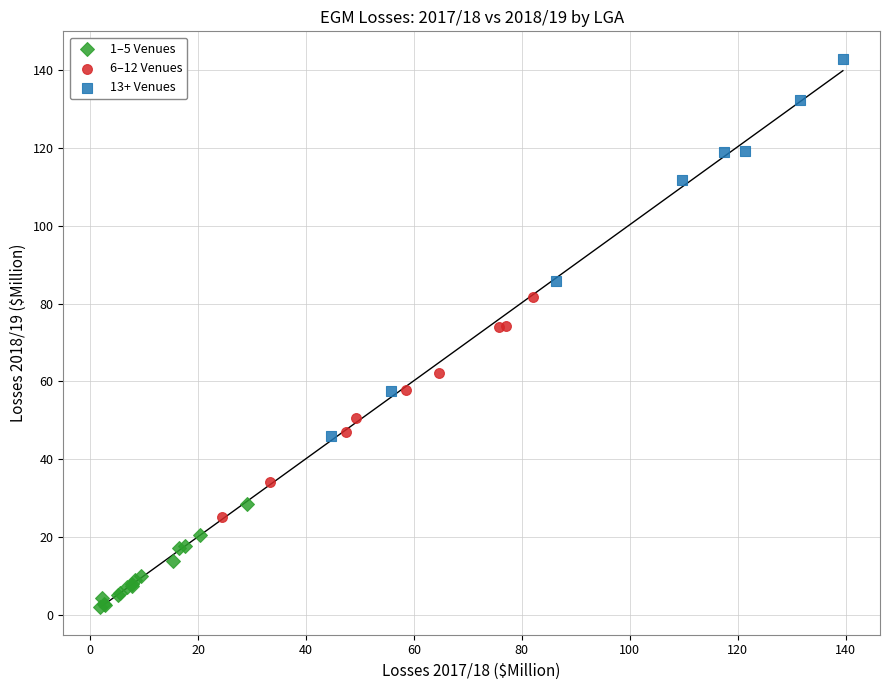

Which series contains the highest Y value?

13+ Venues